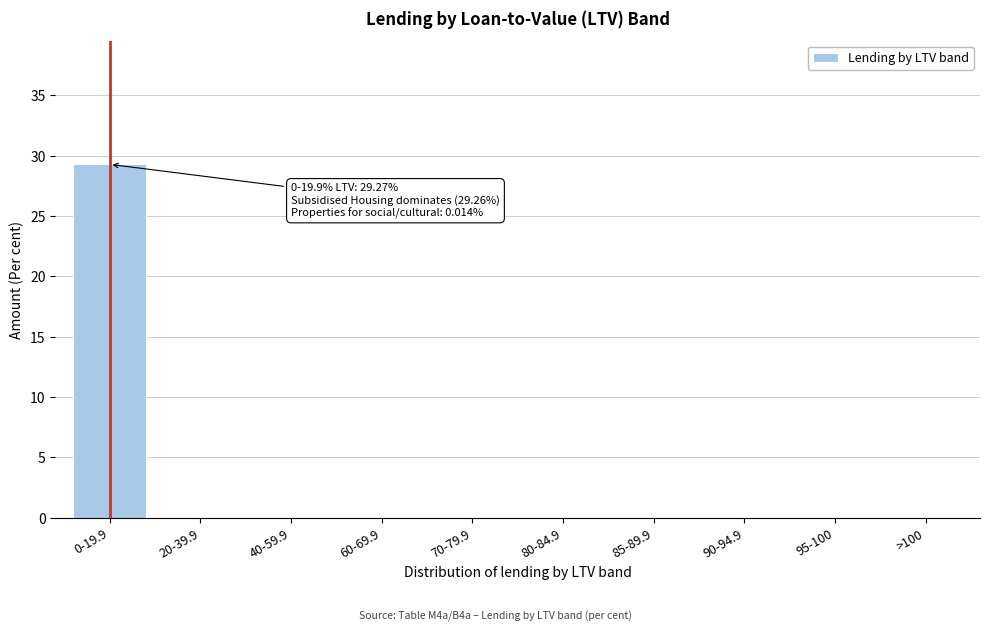

Reading right to left, list all the values displayed in this chart.

>100=0.0	95-100=0.0	90-94.9=0.0	85-89.9=0.0	80-84.9=0.0	70-79.9=0.0	60-69.9=0.0	40-59.9=0.0	20-39.9=0.0	0-19.9=29.3